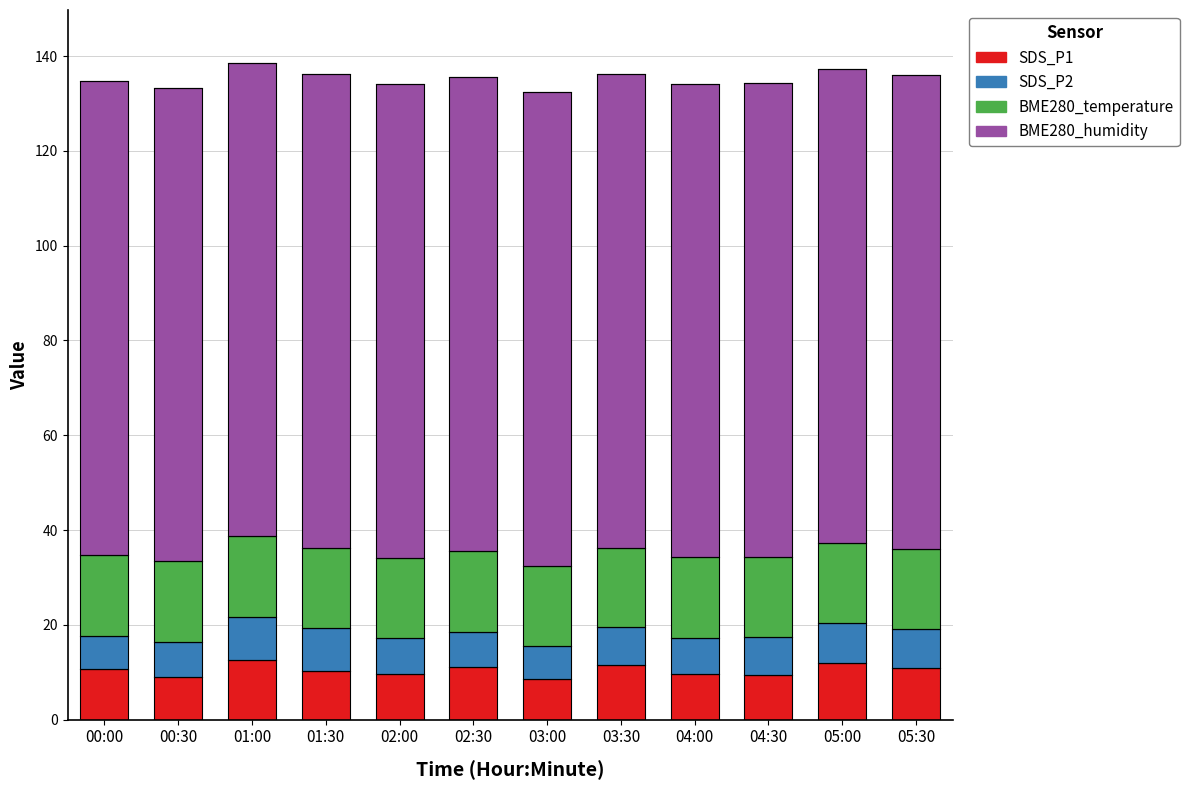

What is the lowest value of the SDS_P1 series?

8.5